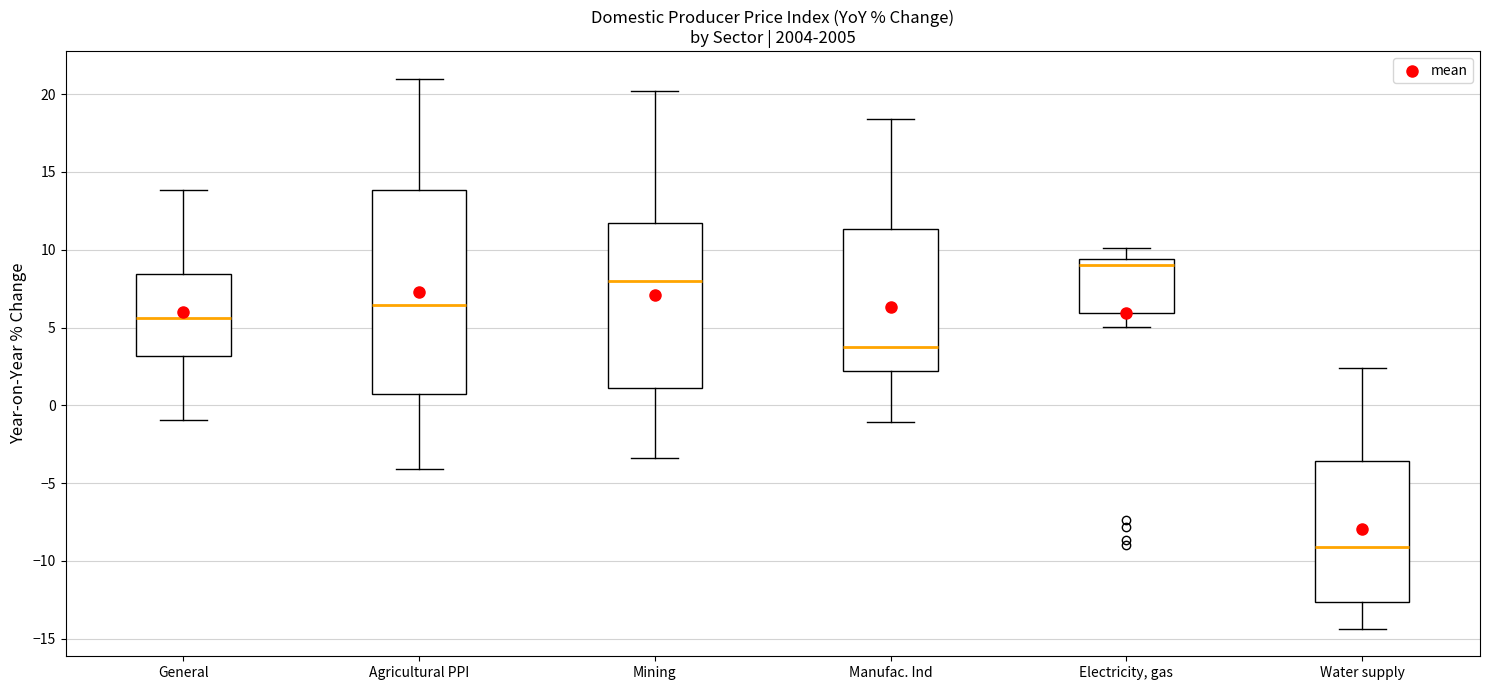

Where does the upper whisker of the box for Mining end on the y-axis? The values are not printed on the chart, so give them approximately, as read against the axis.

20.0